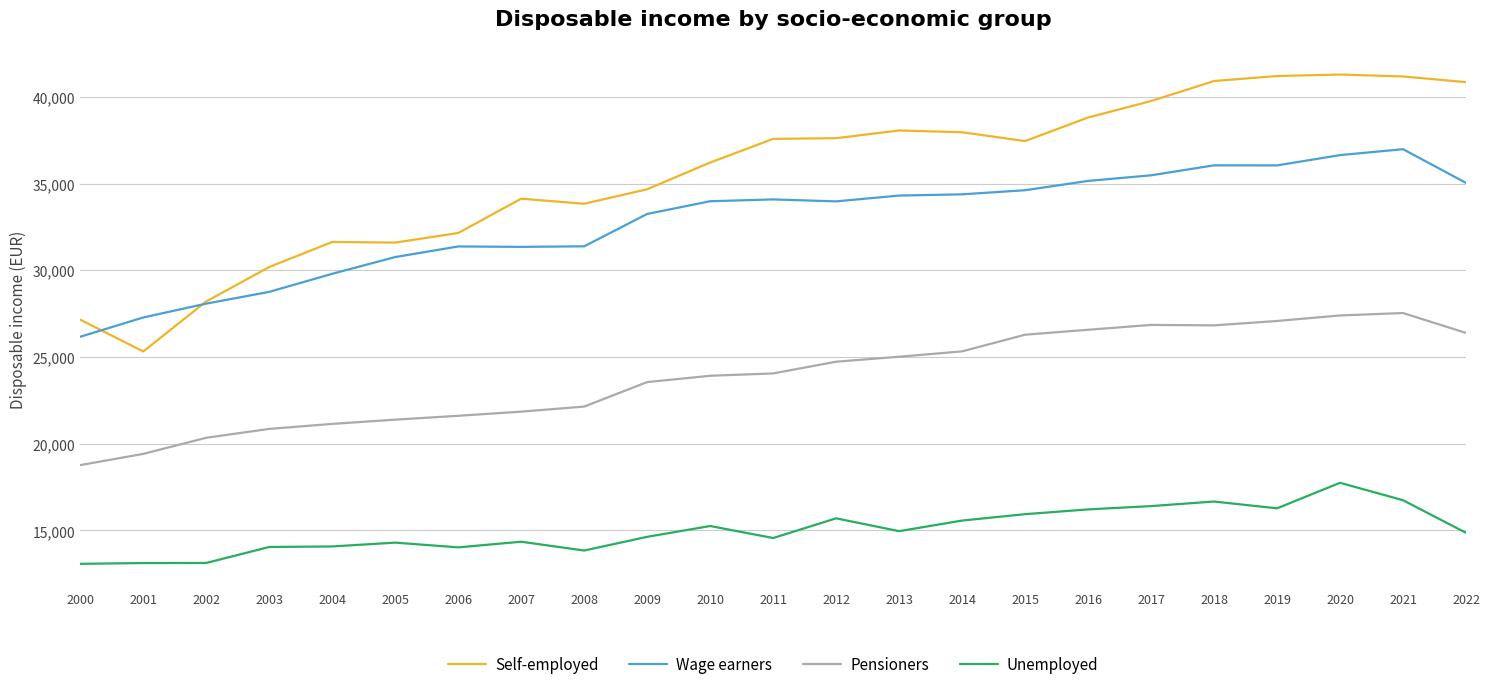

Between 2005 and 2015, which series saw the biggest shift?

Self-employed